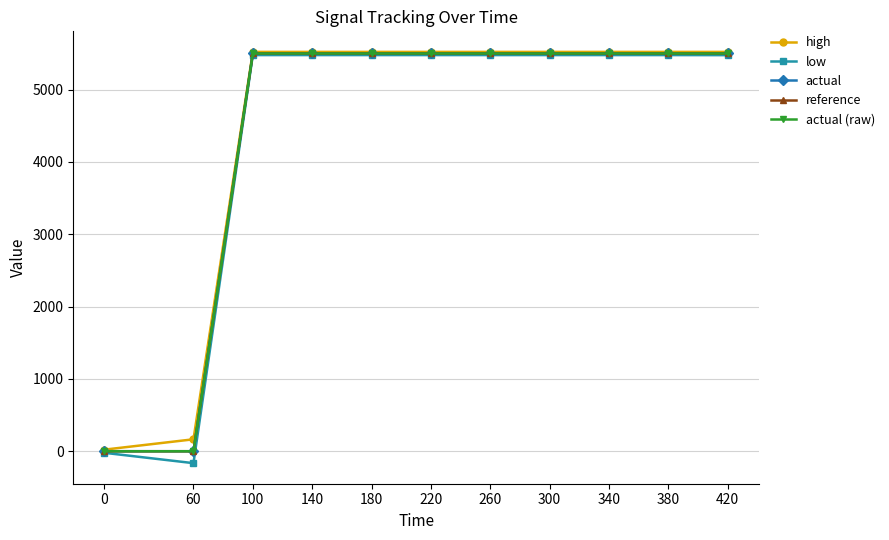

What is the difference between the high values at 140 and 0?

5500